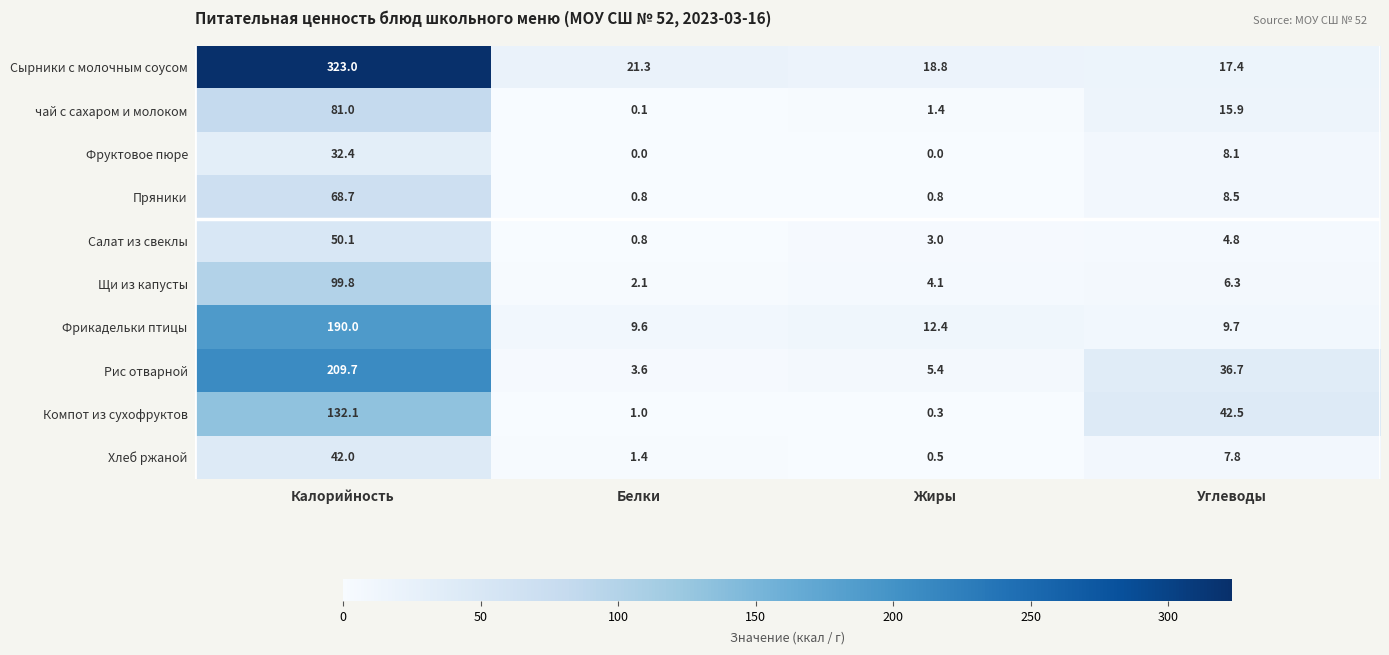

At which category does the chart reach its peak across all series?

Калорийность